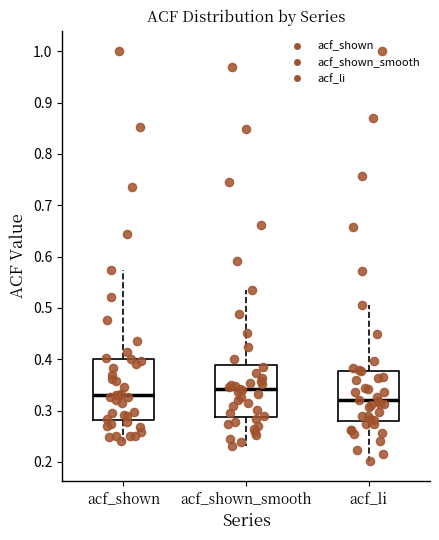

Which box is the tallest, from its lower edge to its upper edge?

acf_shown